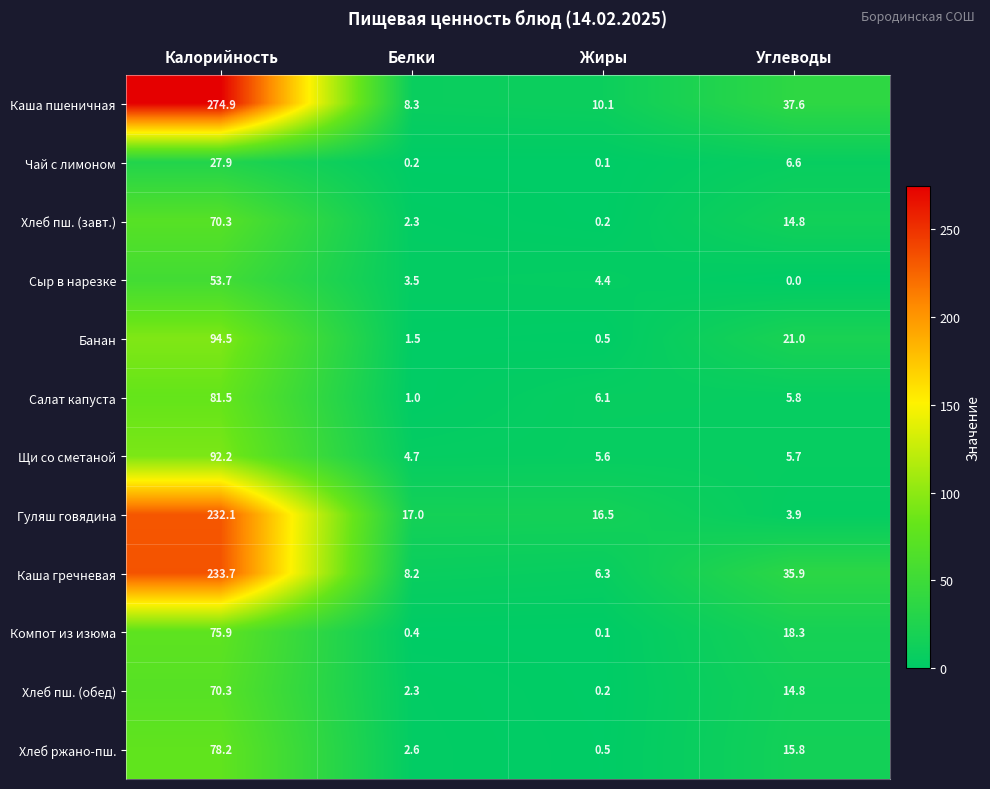

List the labels in order of Хлеб пш. (обед) value, largest first.

Калорийность, Углеводы, Белки, Жиры